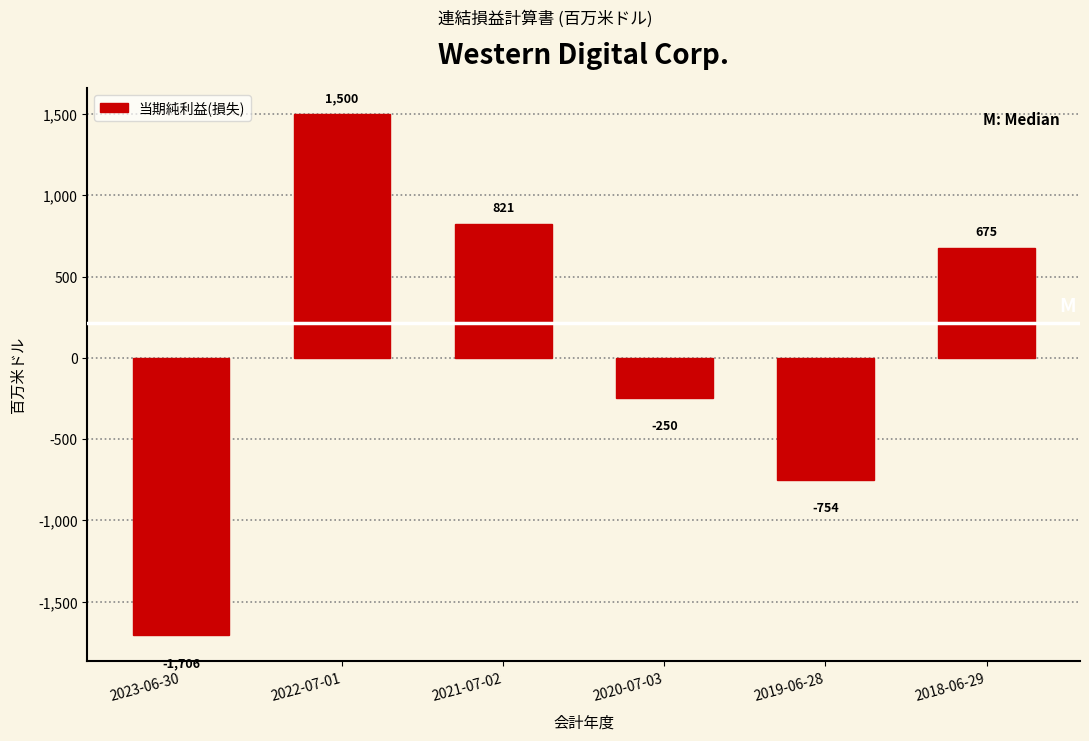

Reading right to left, transcribe all the data shown in this chart.

675	-754	-250	821	1500	-1706